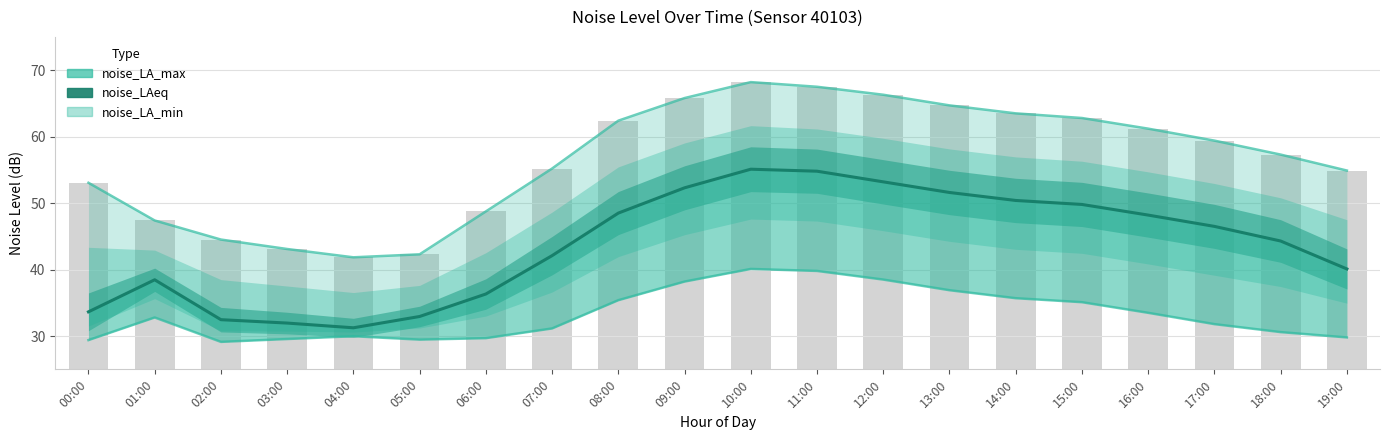

How many distinct data groups are displayed?

3